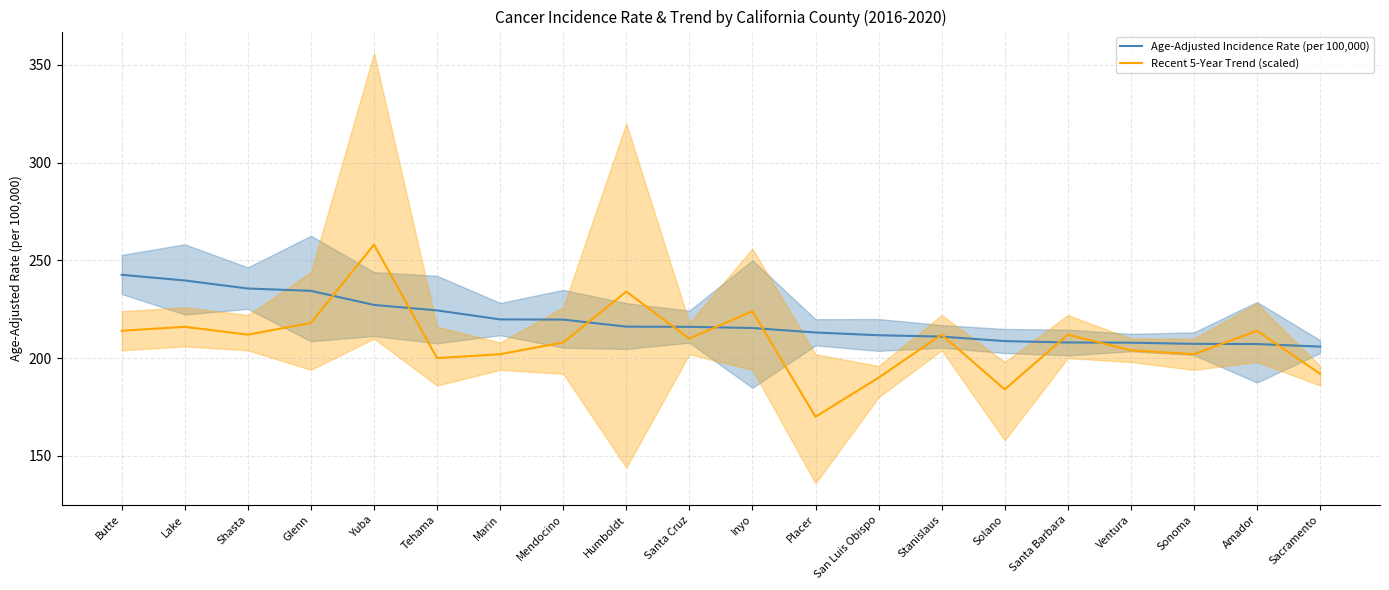

Count the number of categories in the chart.

20